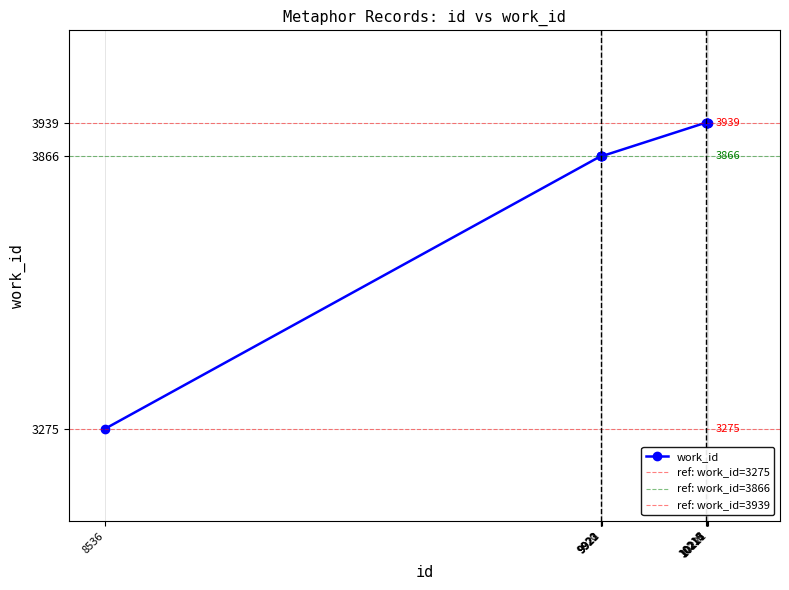

What is the sum of all values?

38434